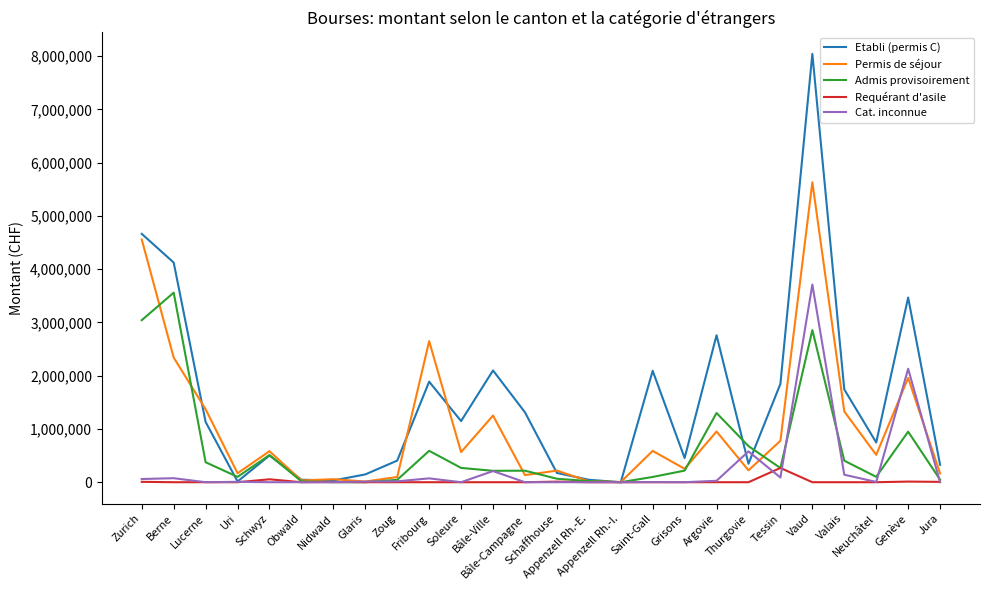

How many series are shown in this chart?

5